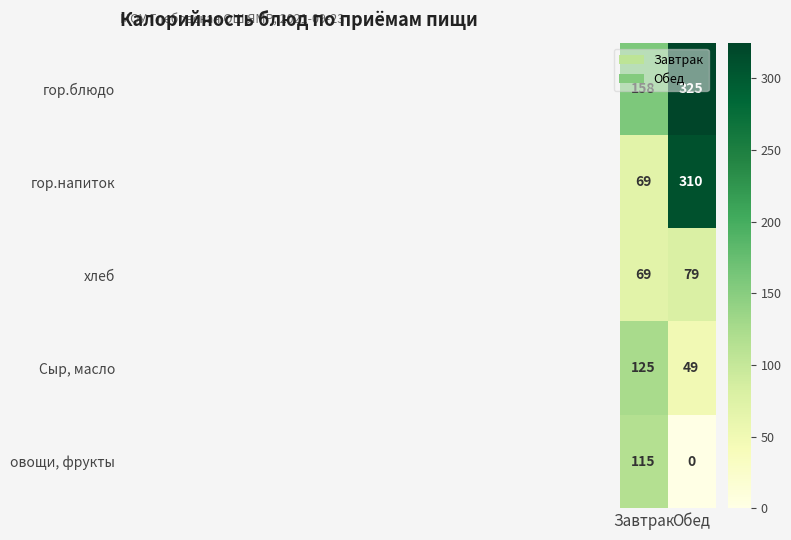

The value of хлеб at Завтрак is 69. True or false?

True